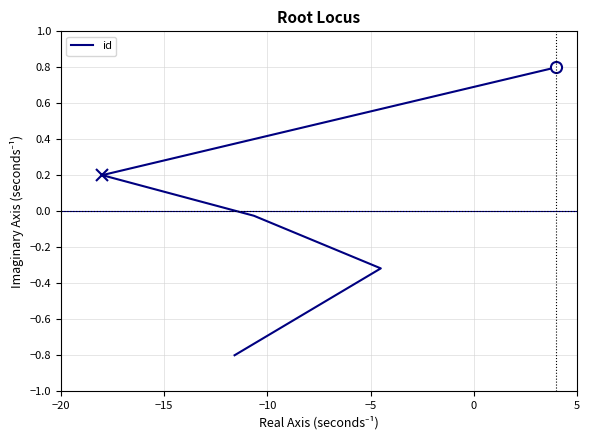

The value at −15 is -0.0. True or false?

True